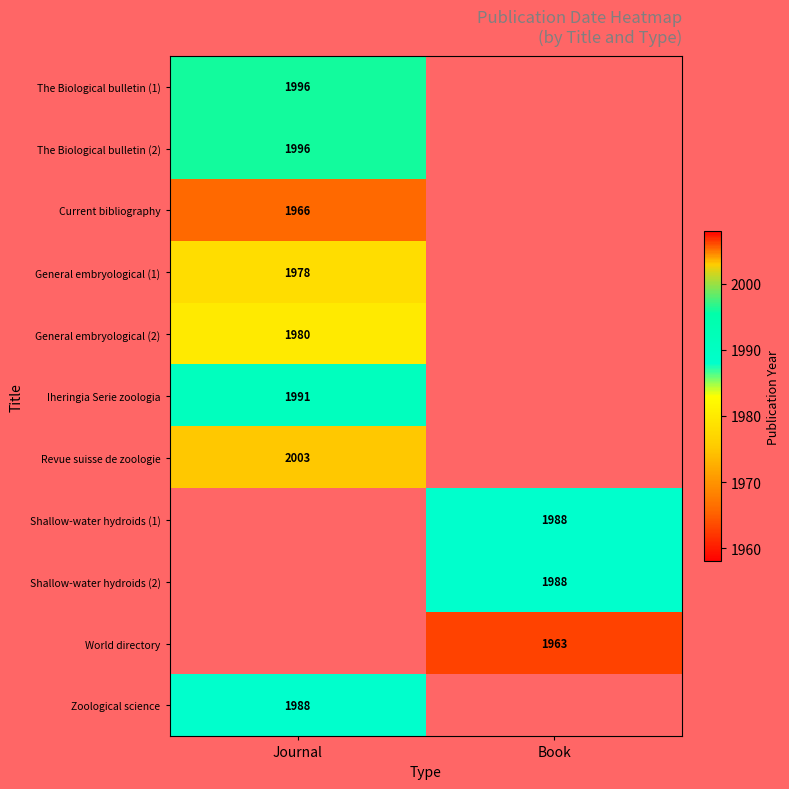

True or false: General embryological (2) has a value of 2816 at Journal.

False